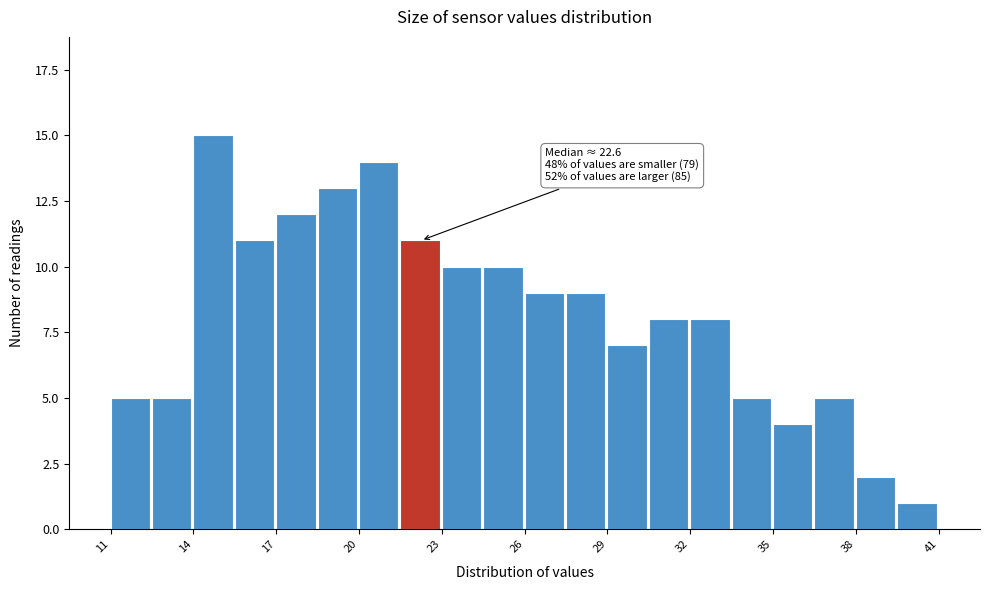

Around what value on the x-axis is the tallest bar? Give the approximate position of its centre, as read against the axis.

14.5